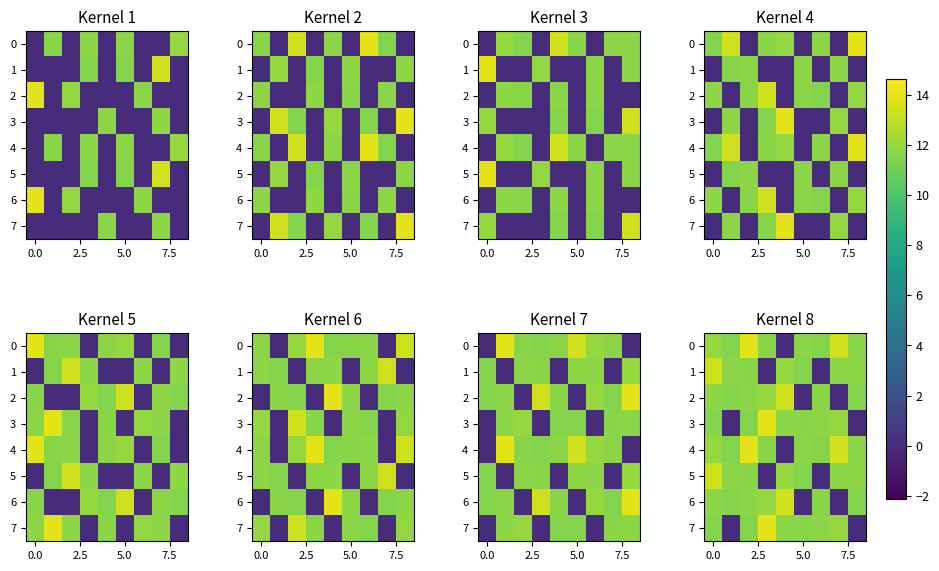

At how many categories does at least one series exceed 3?

9